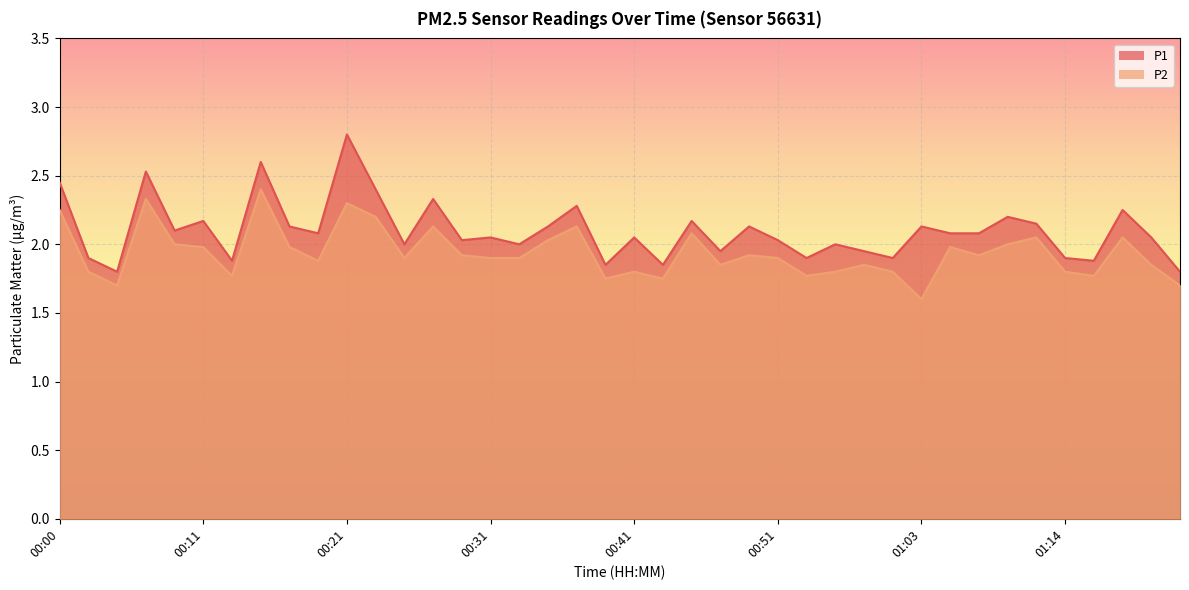

What is the sum of the P1 values at 00:25 and 00:06?

4.5